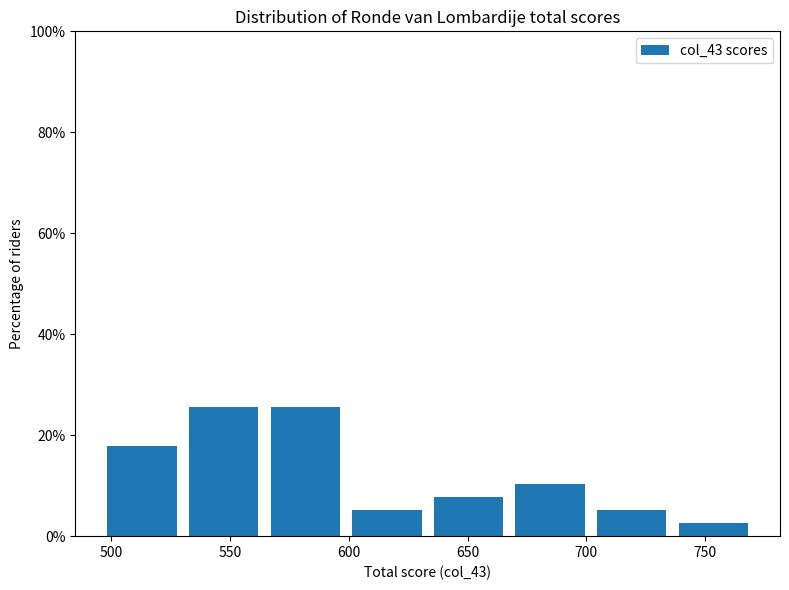

Reading left to right, list every bar in this chart as the range it spans on the x-axis followed by its height. Neither the bar edges nor the heights are printed on the chart, so give them approximately, as read against the axes.

495 to 530: 18
530 to 565: 26
565 to 600: 26
600 to 635: 6
635 to 670: 8
670 to 700: 10
700 to 735: 6
735 to 770: 2